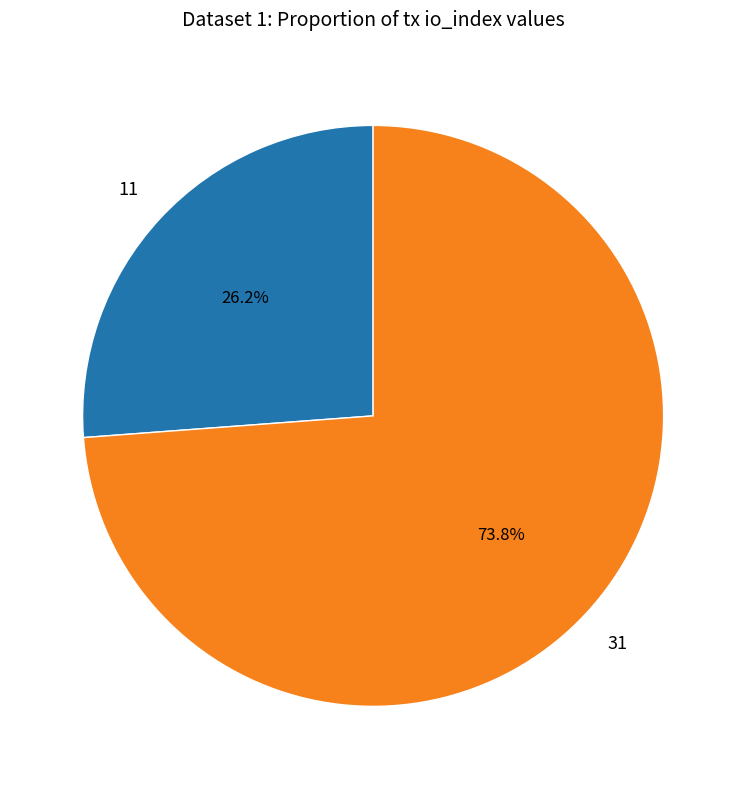

To the nearest percent, what is the difference between the largest and smallest slice percentages?

48%